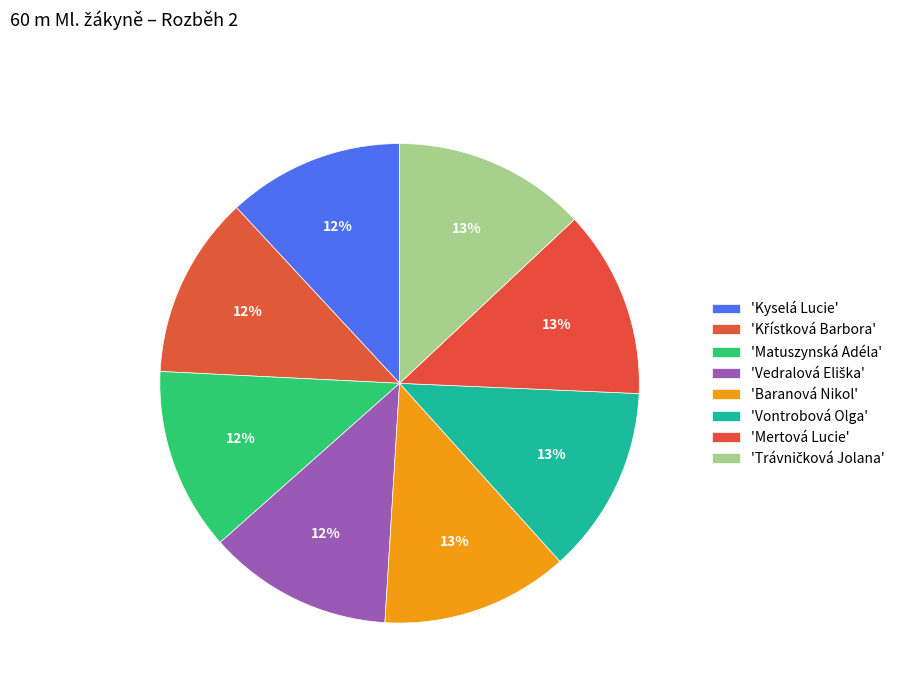

How many segments does this pie chart have?

8